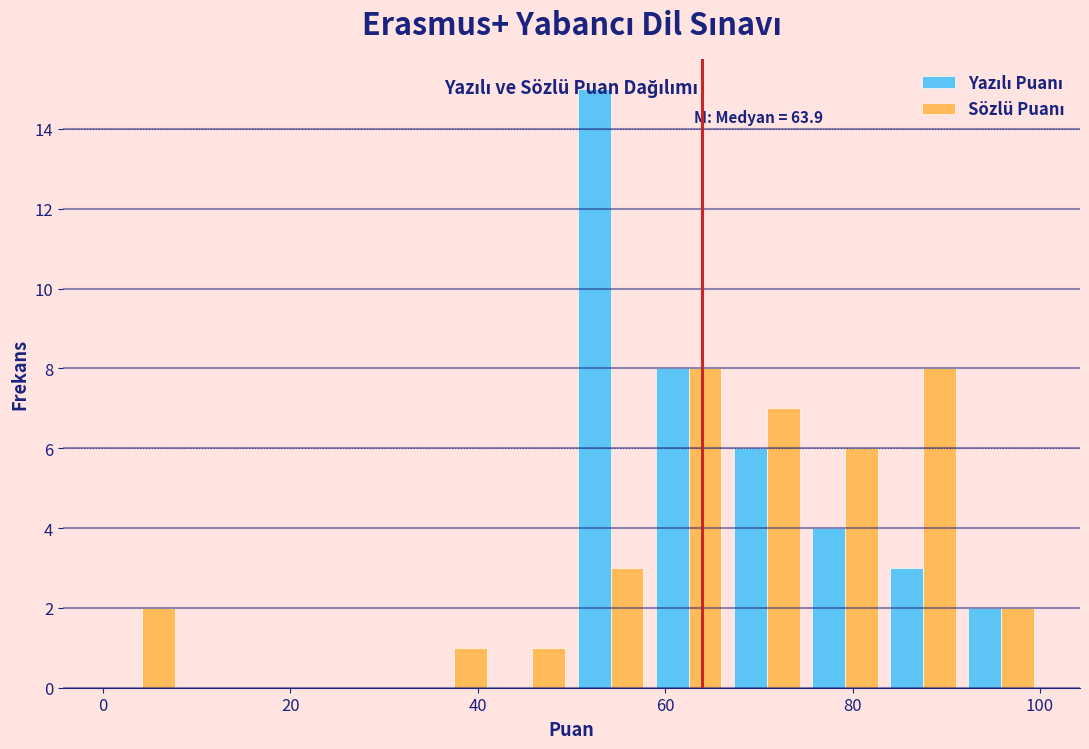

In the Yazılı Puanı series, which range on the x-axis has the tallest bar?

50 to 58